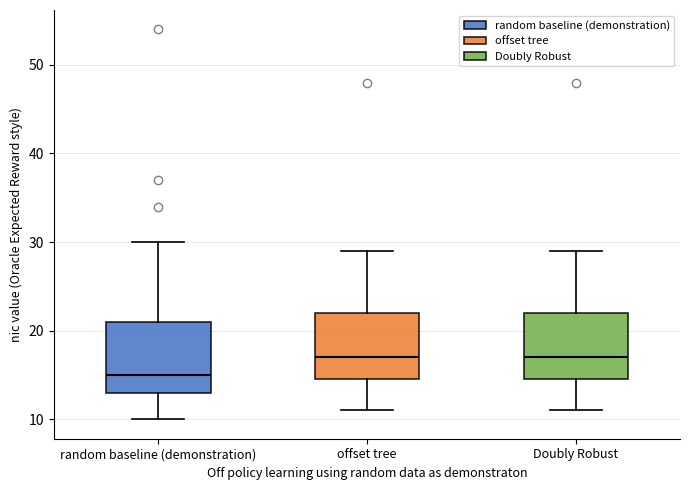

Where does the lower whisker of the box for Doubly Robust end on the y-axis? The values are not printed on the chart, so give them approximately, as read against the axis.

11